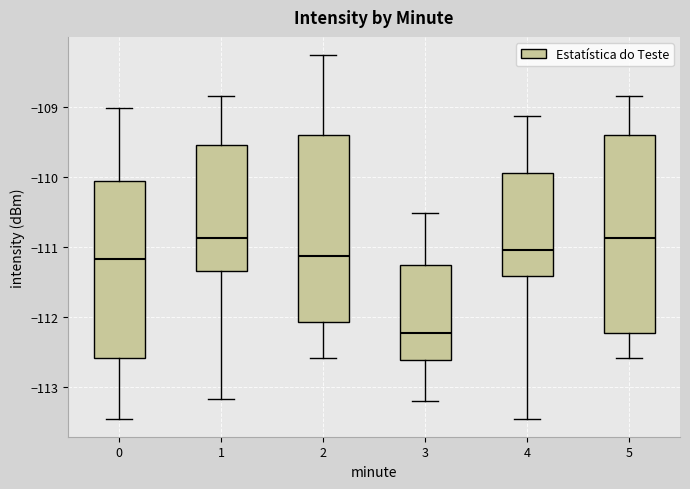

Which box has the lowest median line?

3